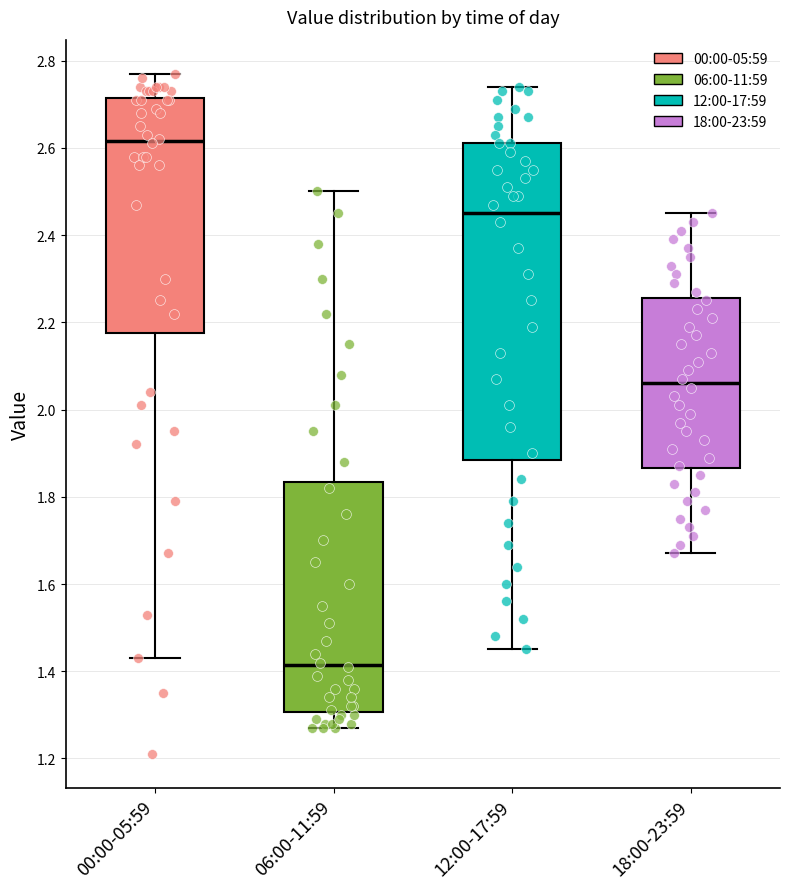

Which box is the tallest, from its lower edge to its upper edge?

12:00-17:59